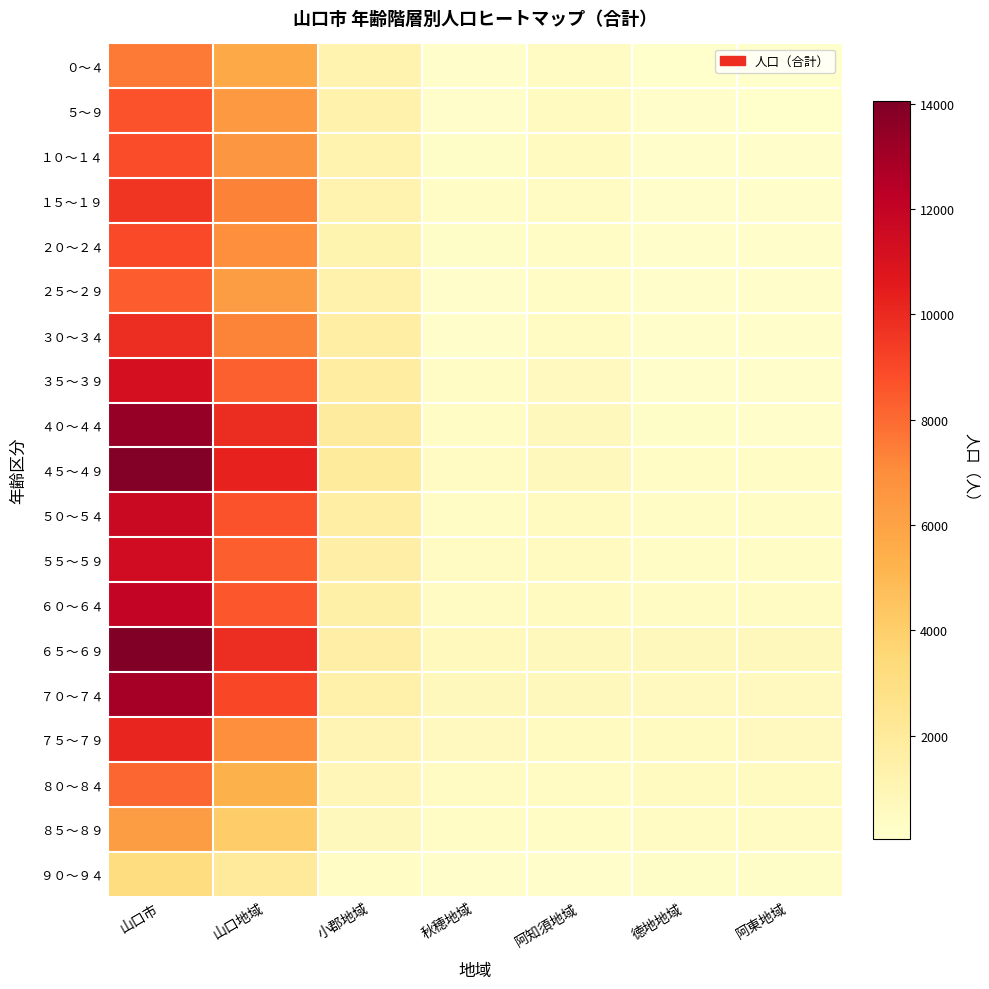

How many data points does each series have?

7